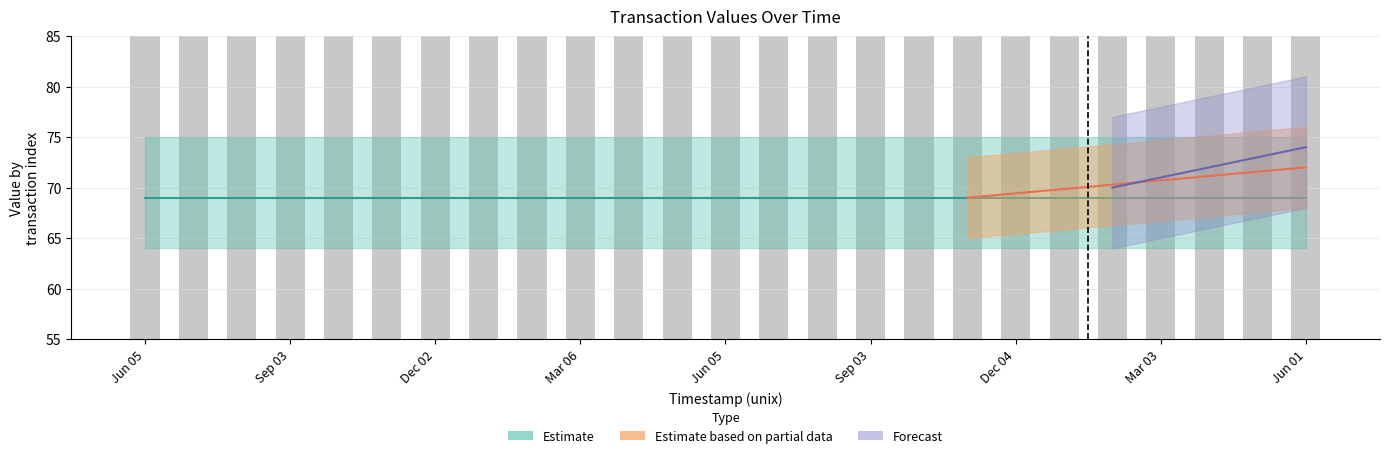

At which category is the sum across all series the highest?

1654472170